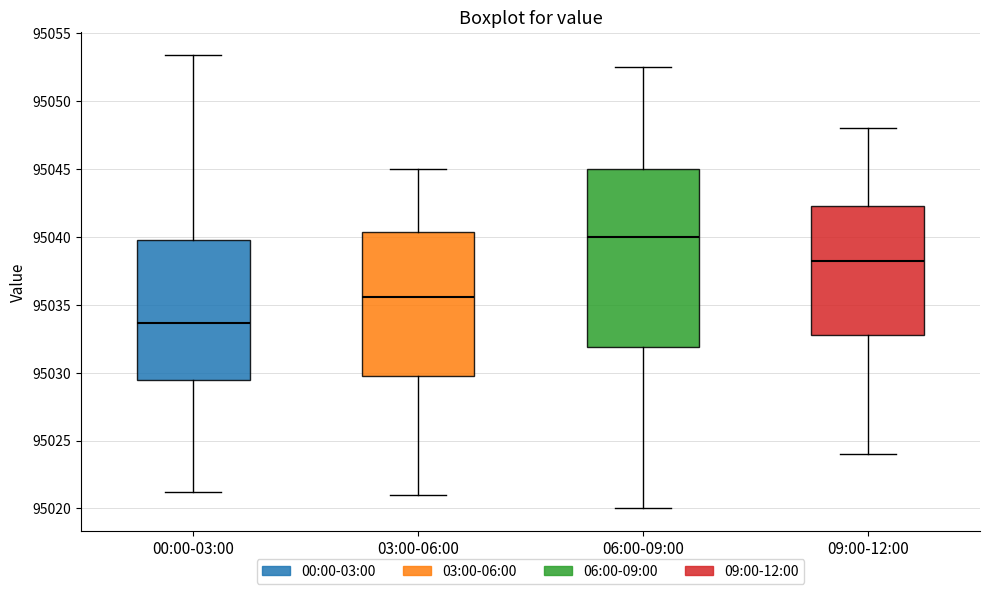

Which box's median line is the highest?

06:00-09:00